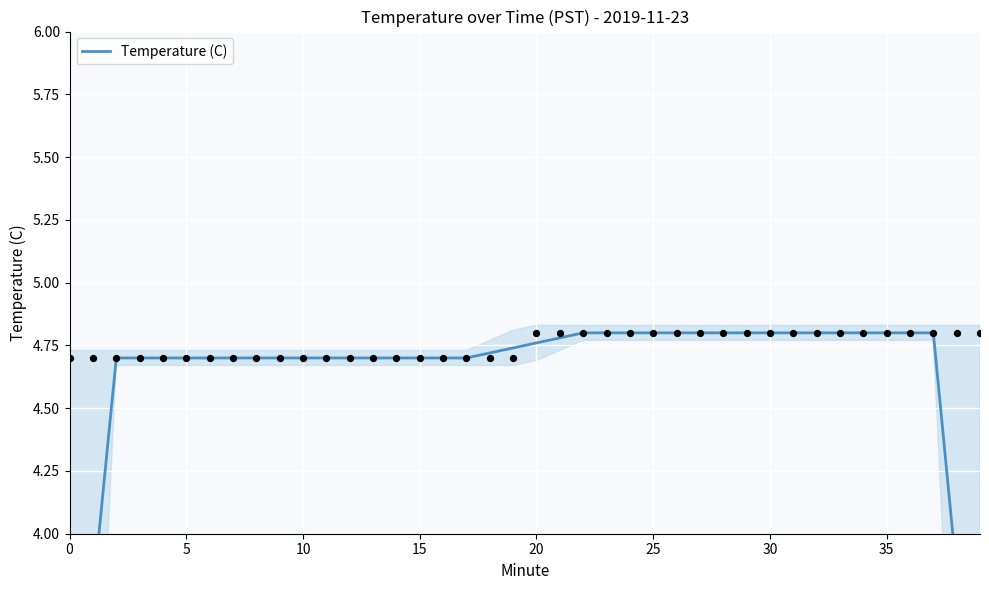

Between 28 and 33, which is larger?

28